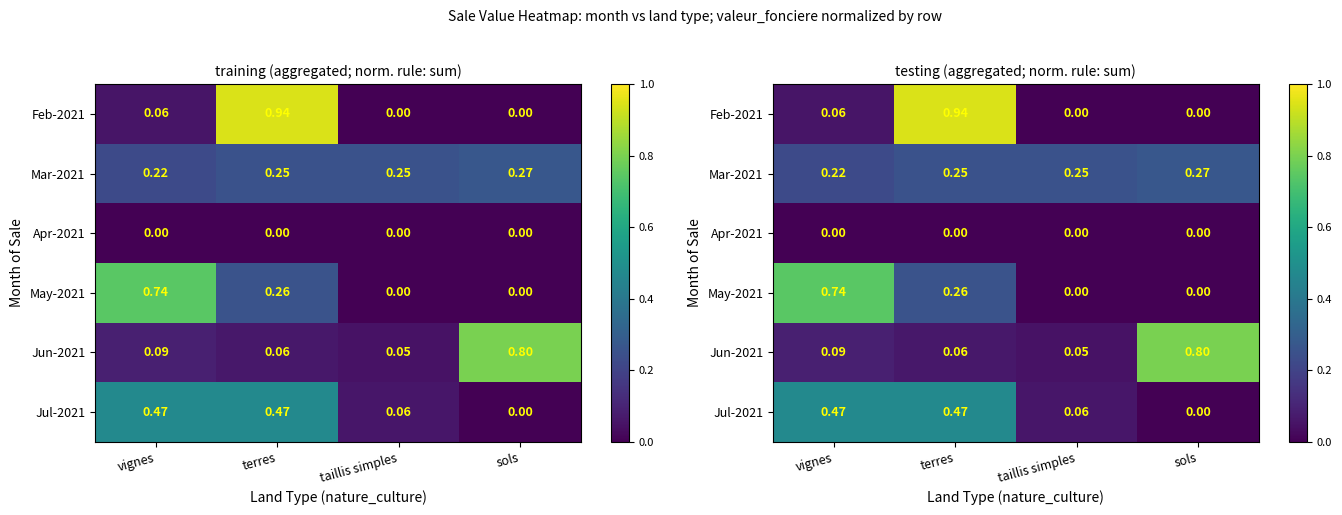

The value of Feb-2021 at terres is 1.3. True or false?

False